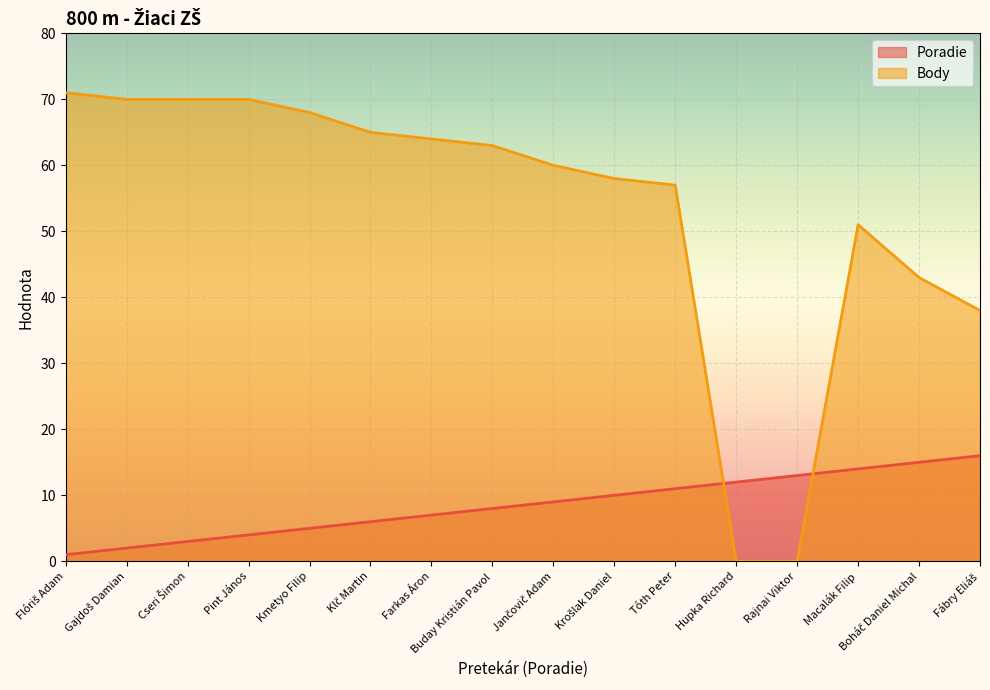

Count the number of data series in this chart.

2